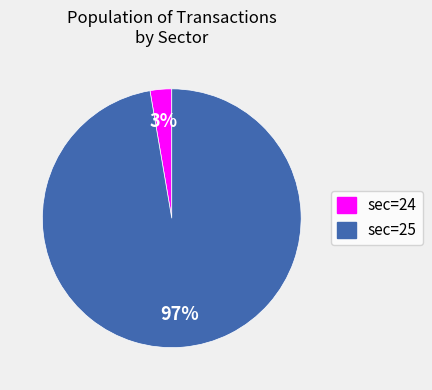

Is the sum of sec=25 and sec=24 greater than half?

Yes